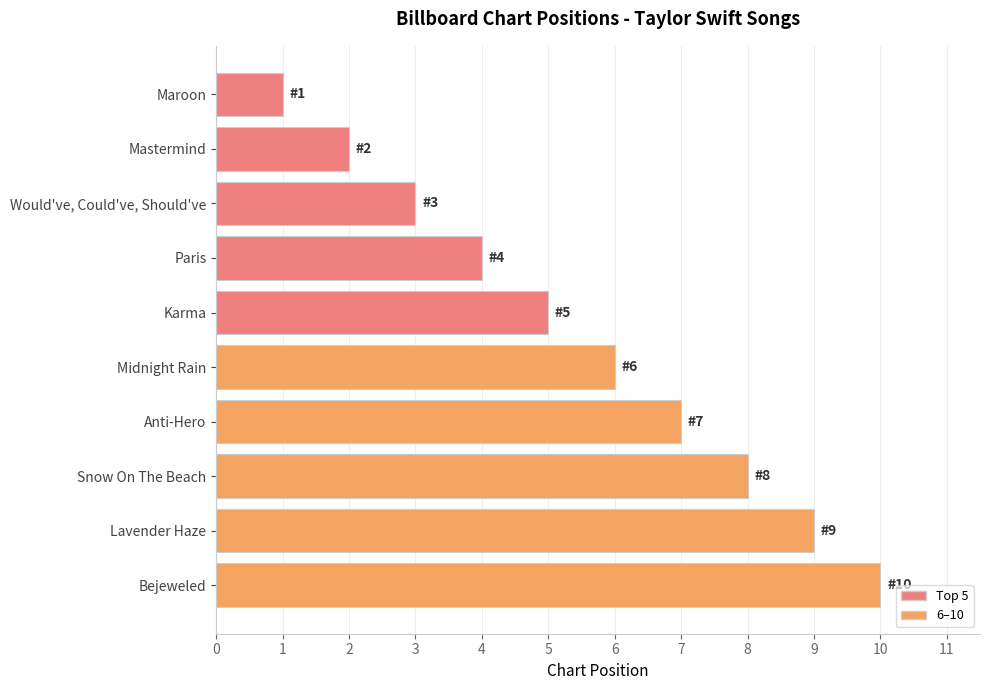

What is the label of the 1st bar from the bottom?

Bejeweled